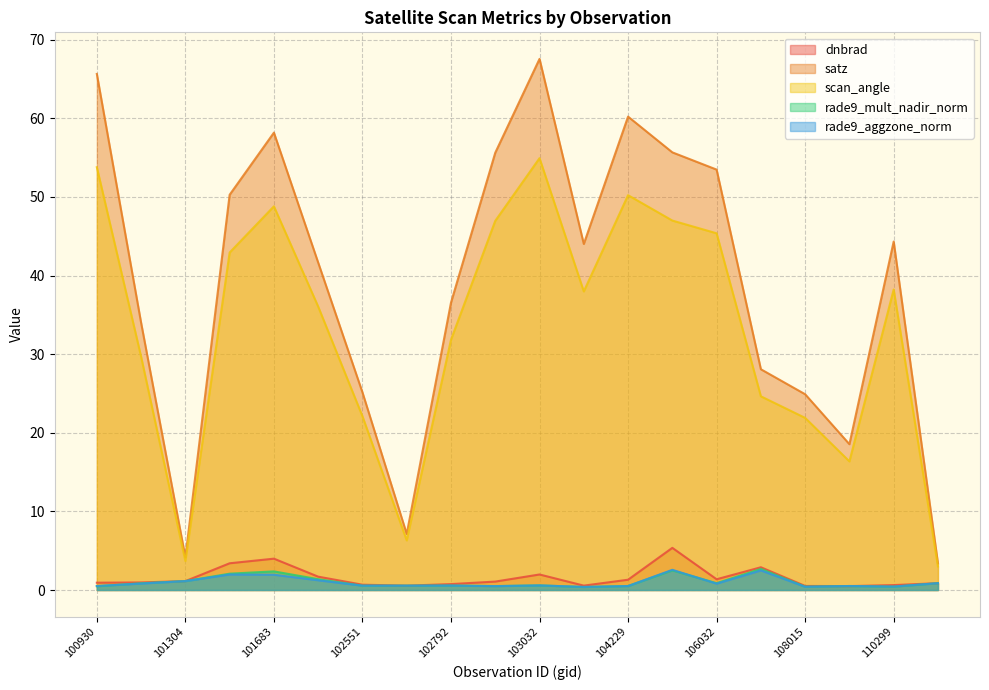

Which series changed the most between 101181 and 101805?

satz